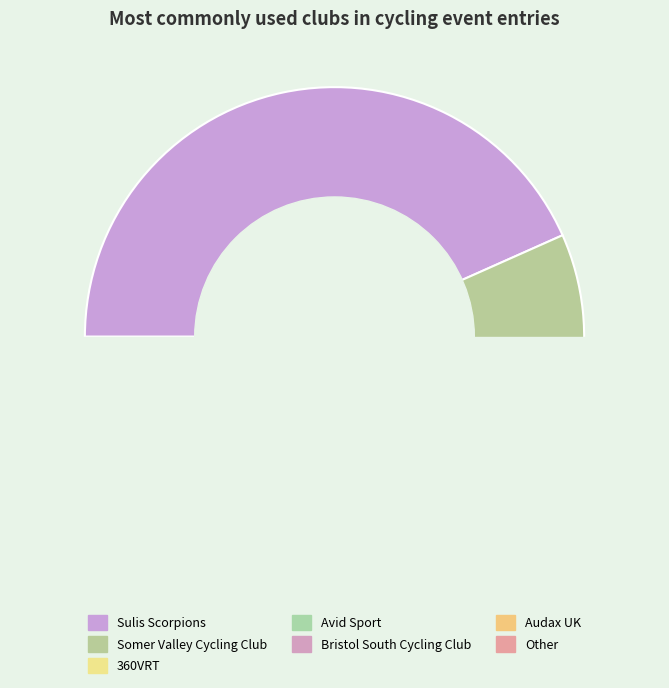

Is the sum of Bristol South Cycling Club and Avid Sport greater than half?

No